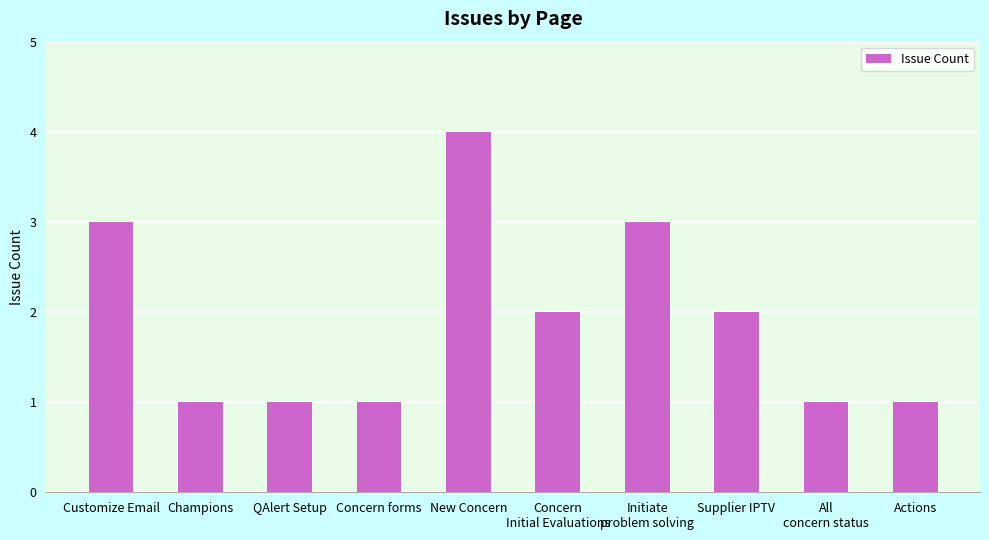

What is the maximum value shown in the chart?

4